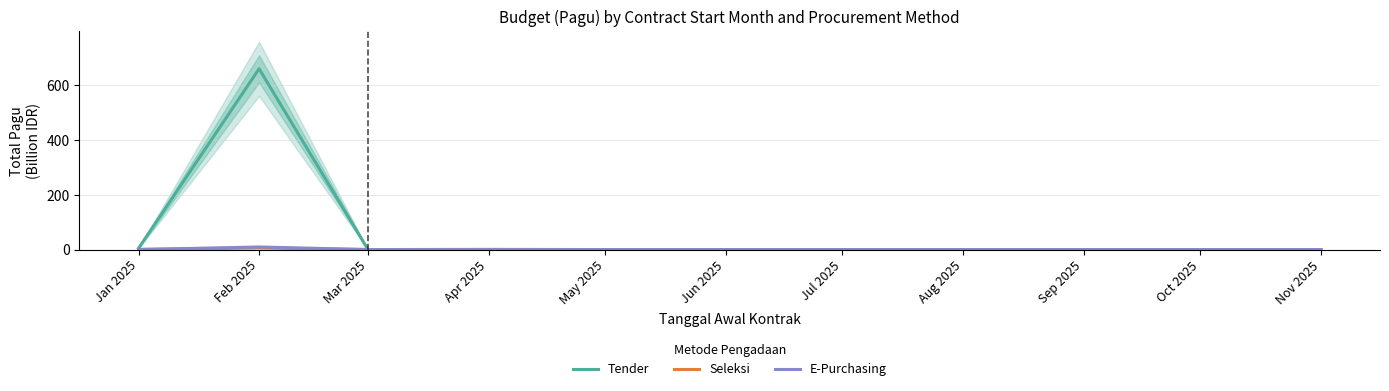

Which series has the largest range (max minus min)?

Tender